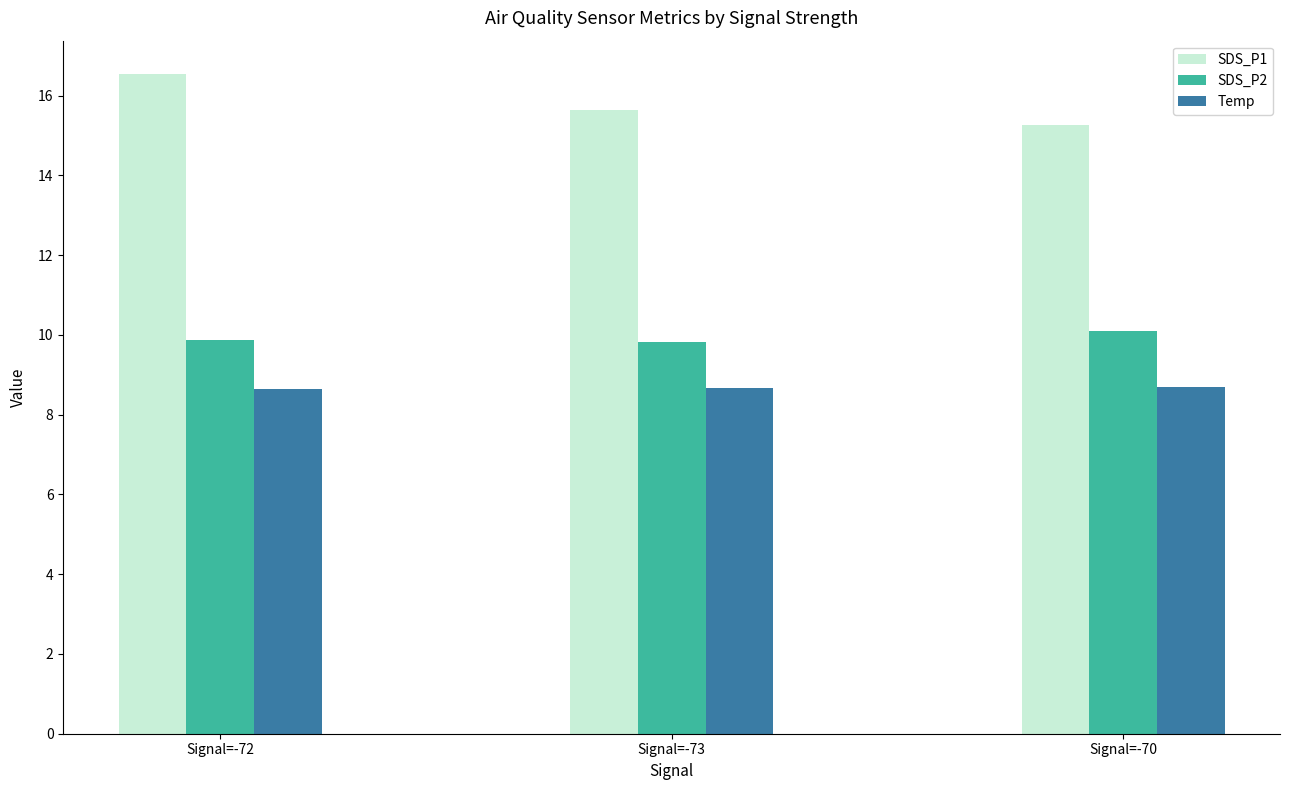

List the series in order of their peak value, lowest first.

Temp, SDS_P2, SDS_P1